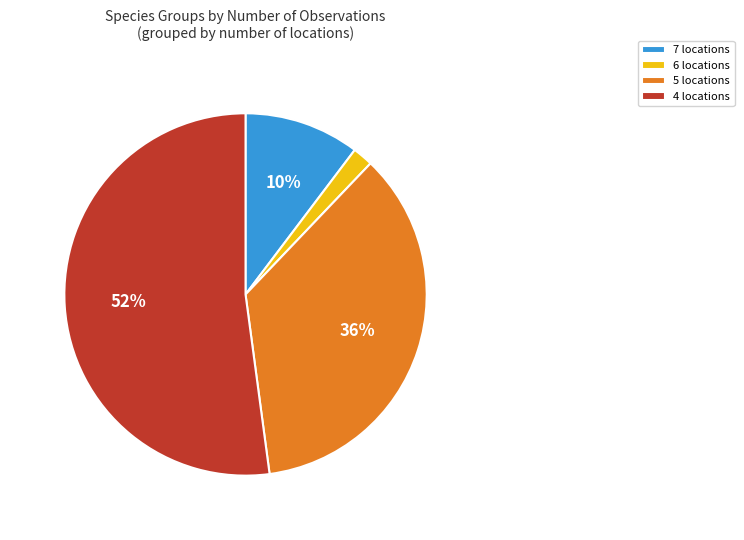

Rank the categories by value from highest to lowest.

4 locations, 5 locations, 7 locations, 6 locations